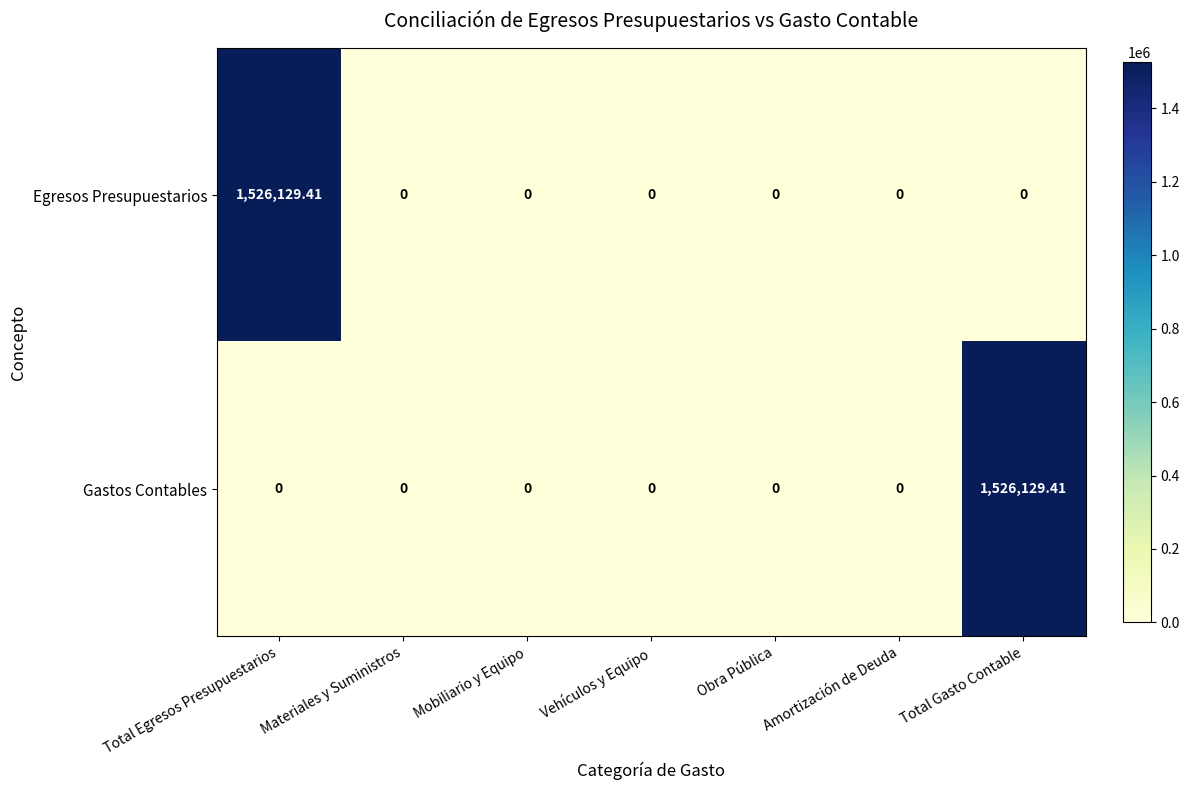

Which series changed the most between Total Egresos Presupuestarios and Materiales y Suministros?

Egresos Presupuestarios